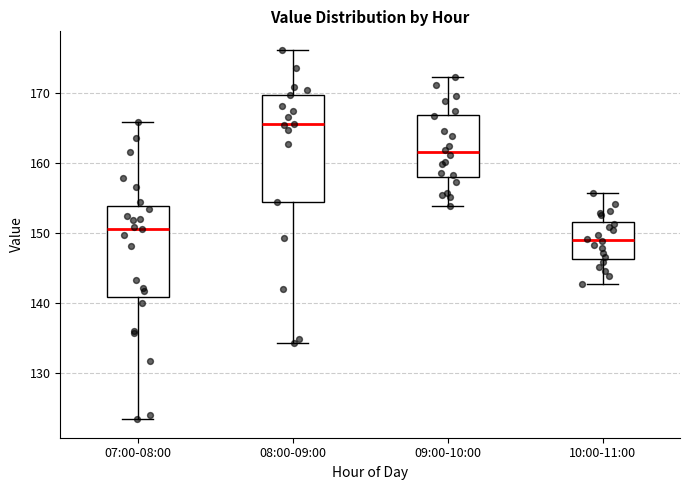

Reading left to right, read every box against the y-axis: the position of its median line, the range the box covers, and the ends of its whiskers. The values are not printed on the chart, so give them approximately, as read against the axis.

07:00-08:00: median 151, box 141 to 154, whiskers 123 to 166
08:00-09:00: median 166, box 154 to 170, whiskers 134 to 176
09:00-10:00: median 162, box 158 to 167, whiskers 154 to 172
10:00-11:00: median 149, box 146 to 152, whiskers 143 to 156